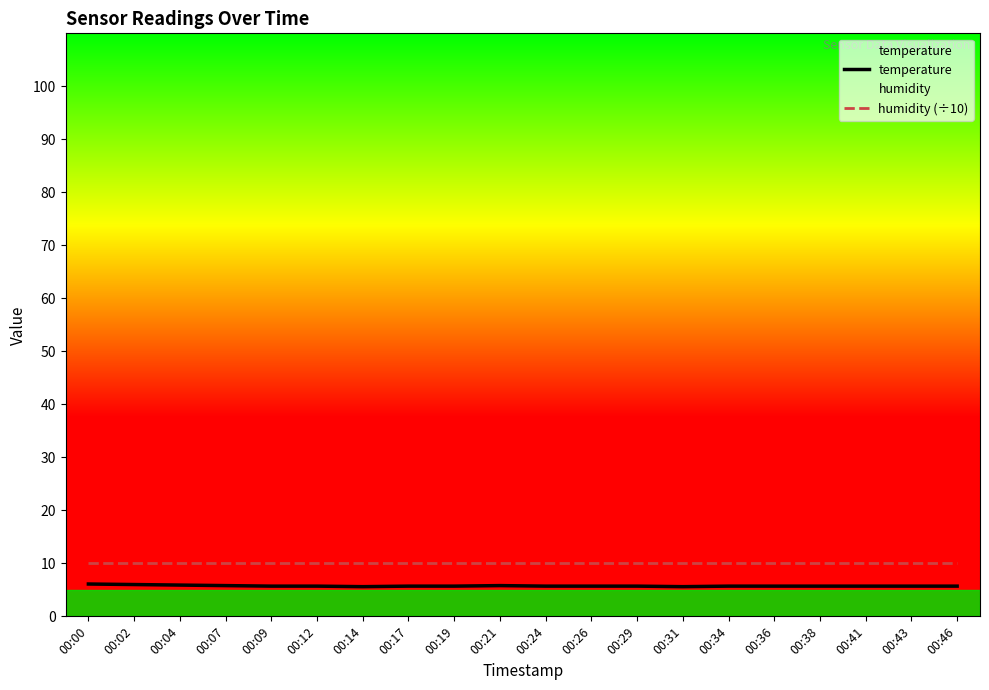

Reading left to right, what are all the values shown in this chart?

temperature: 6.1	6.0	5.9	5.8	5.7	5.7	5.6	5.7	5.7	5.8	5.7	5.7	5.7	5.6	5.7	5.7	5.7	5.7	5.7	5.7
humidity (÷10): 10.0	10.0	10.0	10.0	10.0	10.0	10.0	10.0	10.0	10.0	10.0	10.0	10.0	10.0	10.0	10.0	10.0	10.0	10.0	10.0